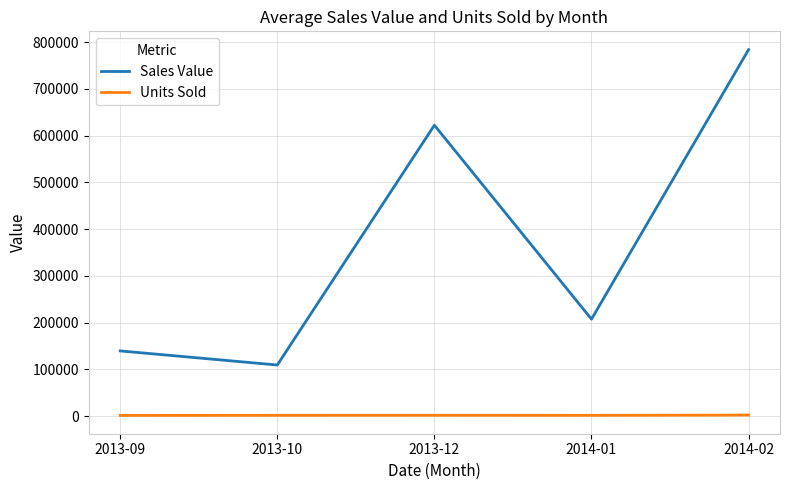

Rank the series by their maximum value, from highest to lowest.

Sales Value, Units Sold